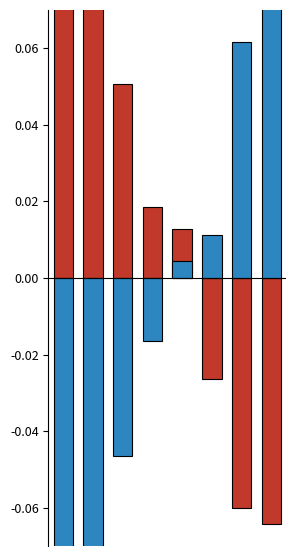

Reading left to right, list all the values displayed in this chart.

RtgI: 0=0.2	1=0.1	2=0.1	3=0.0	4=0.0	5=-0.0	6=-0.1	7=-0.1
RtgN: 0=-0.2	1=-0.1	2=-0.0	3=-0.0	4=0.0	5=0.0	6=0.1	7=0.5